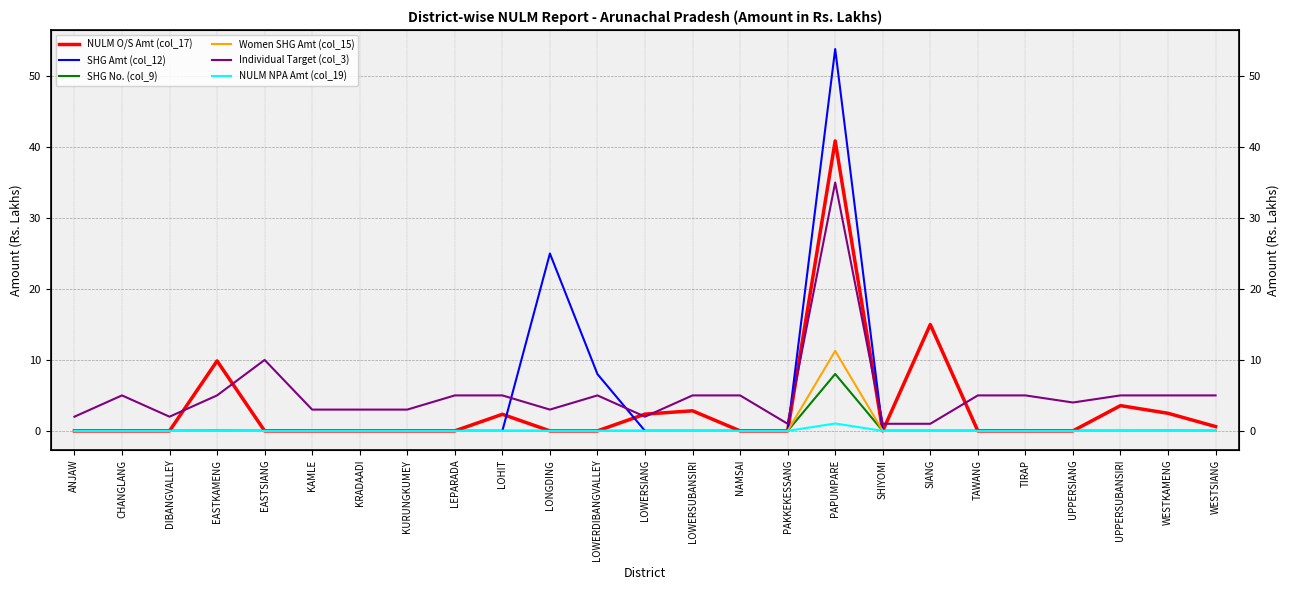

Is the value of NULM NPA Amt (col_19) at TAWANG greater than the value of SHG Amt (col_12) at LOHIT?

No